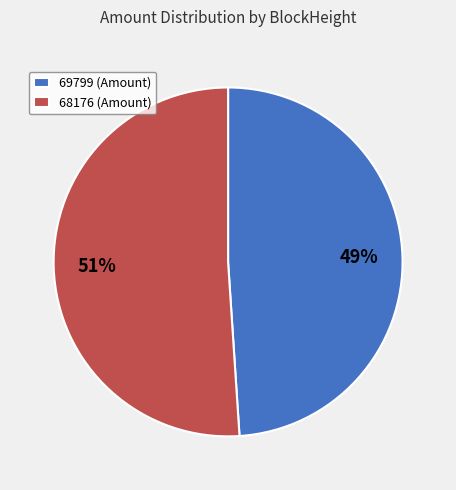

Rank the categories by value from highest to lowest.

68176, 69799